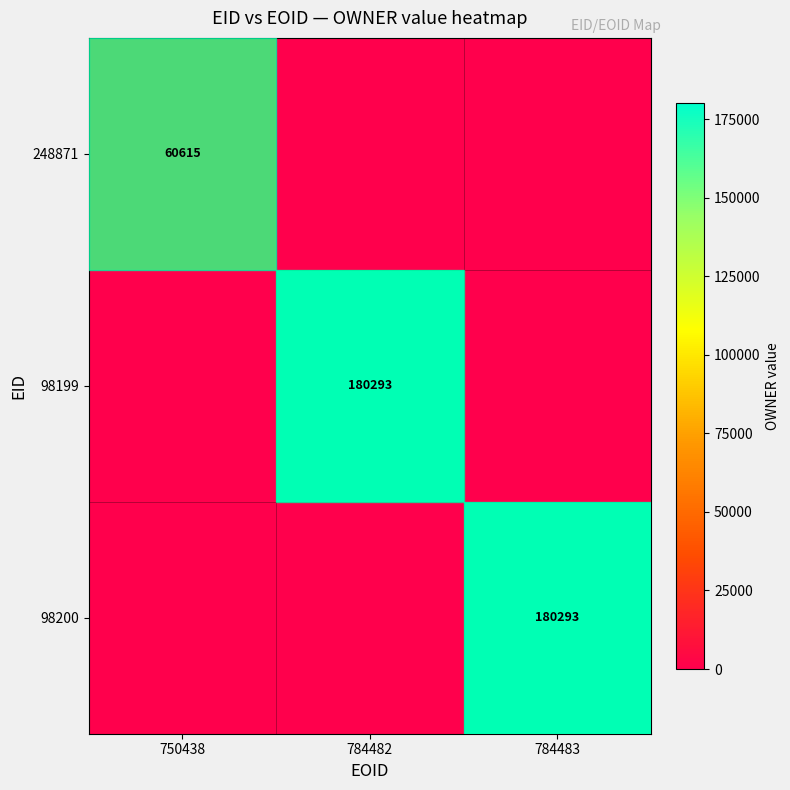

The value of 98199 at 784482 is 180293. True or false?

True